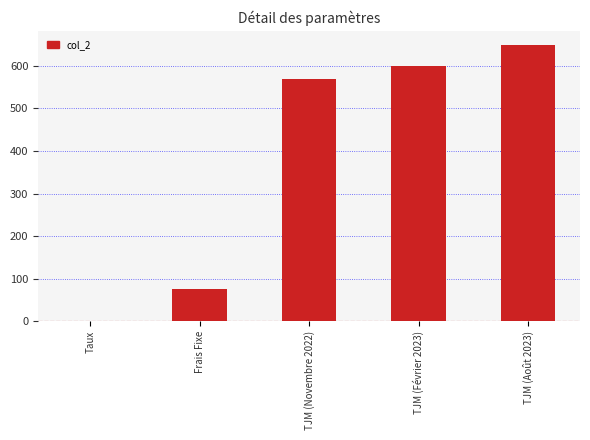

What is the sum of the values at TJM (Août 2023) and TJM (Novembre 2022)?

1220.0